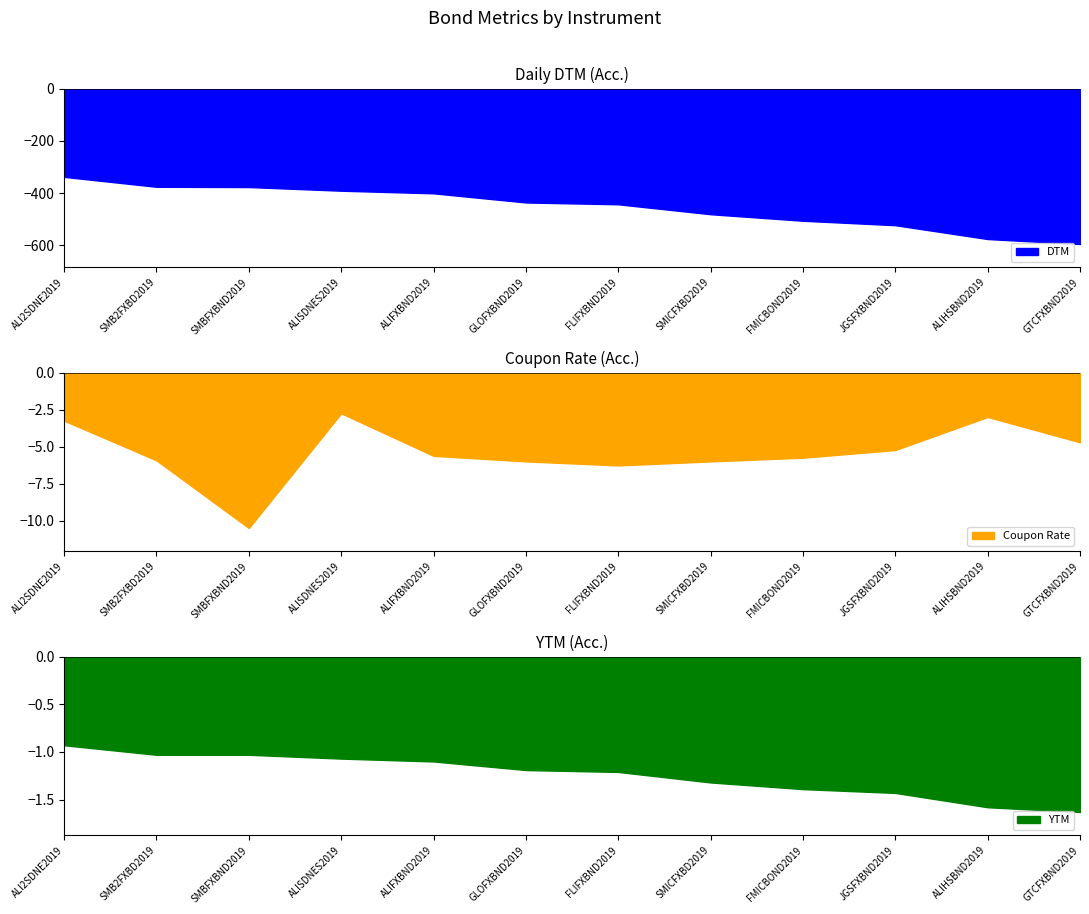

What is the label of the 9th point from the right?

ALISDNES2019